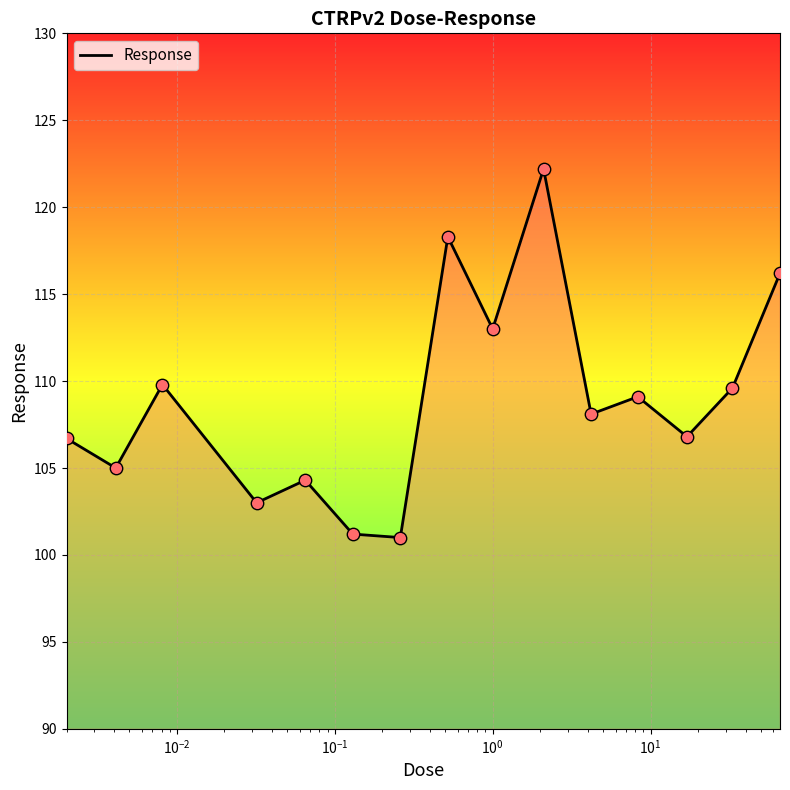

What is the difference between the maximum and minimum values?

21.2